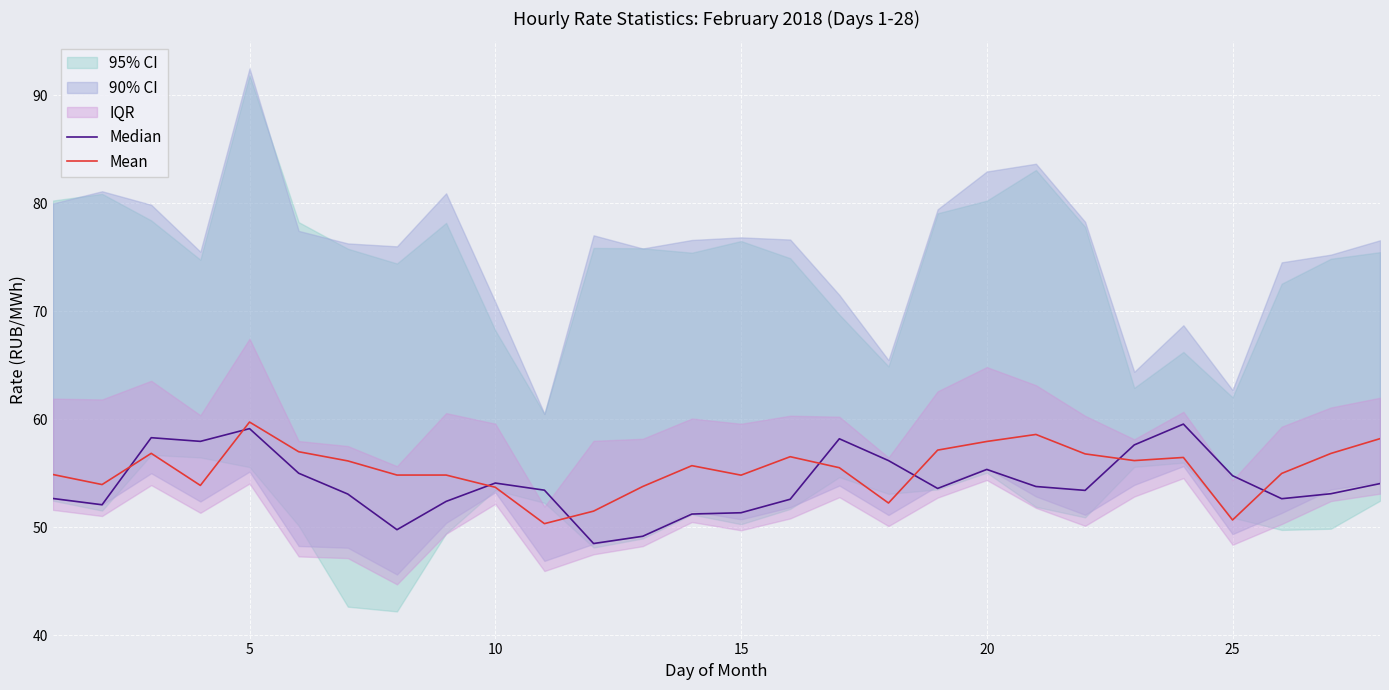

What is the minimum value for Mean?

50.3